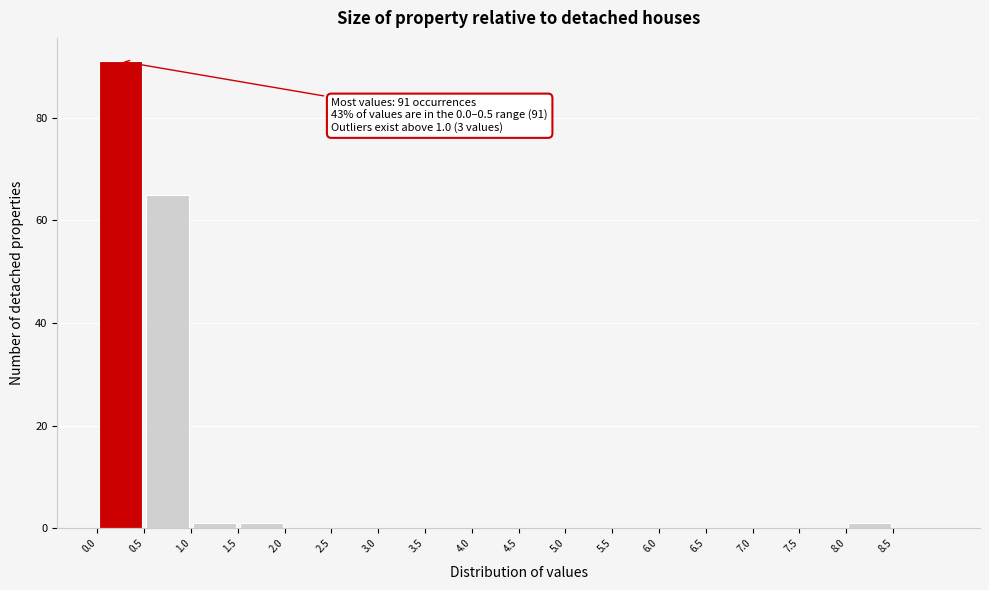

Over which range of the x-axis is the bar tallest?

0.0 to 0.5